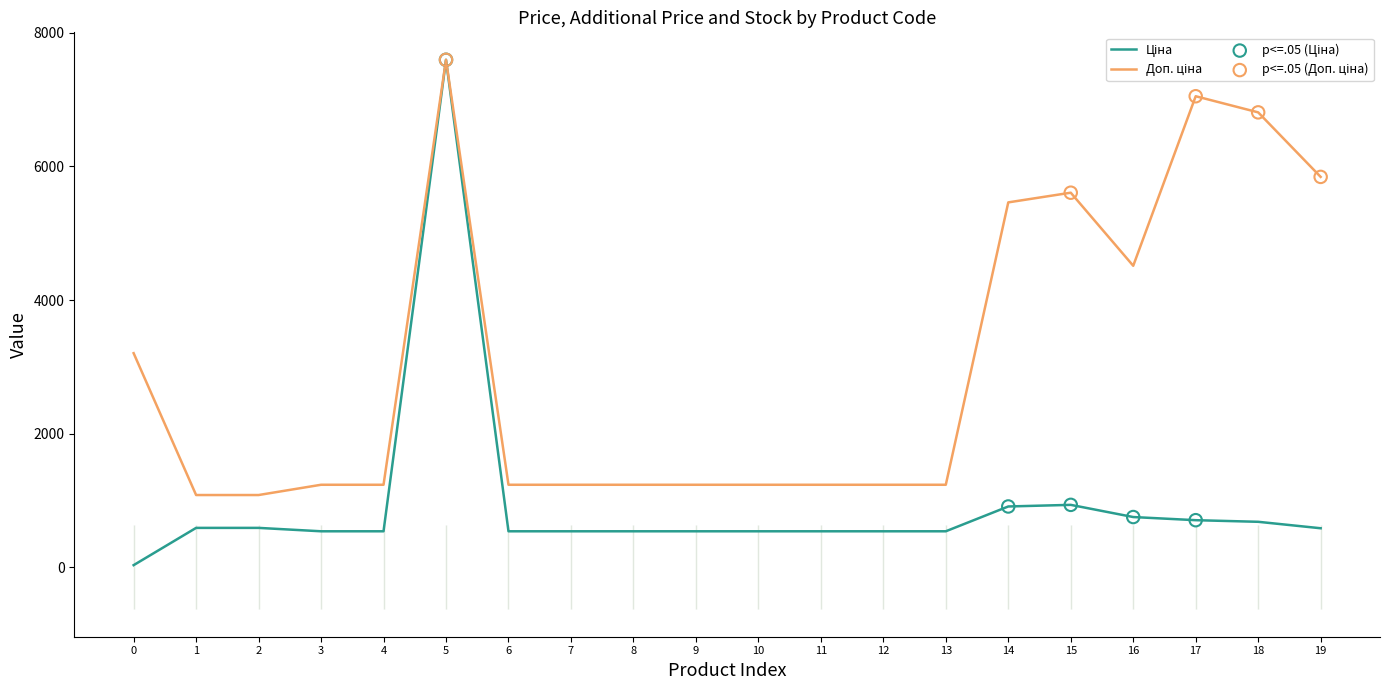

Which series contains the highest Y value?

Ціна